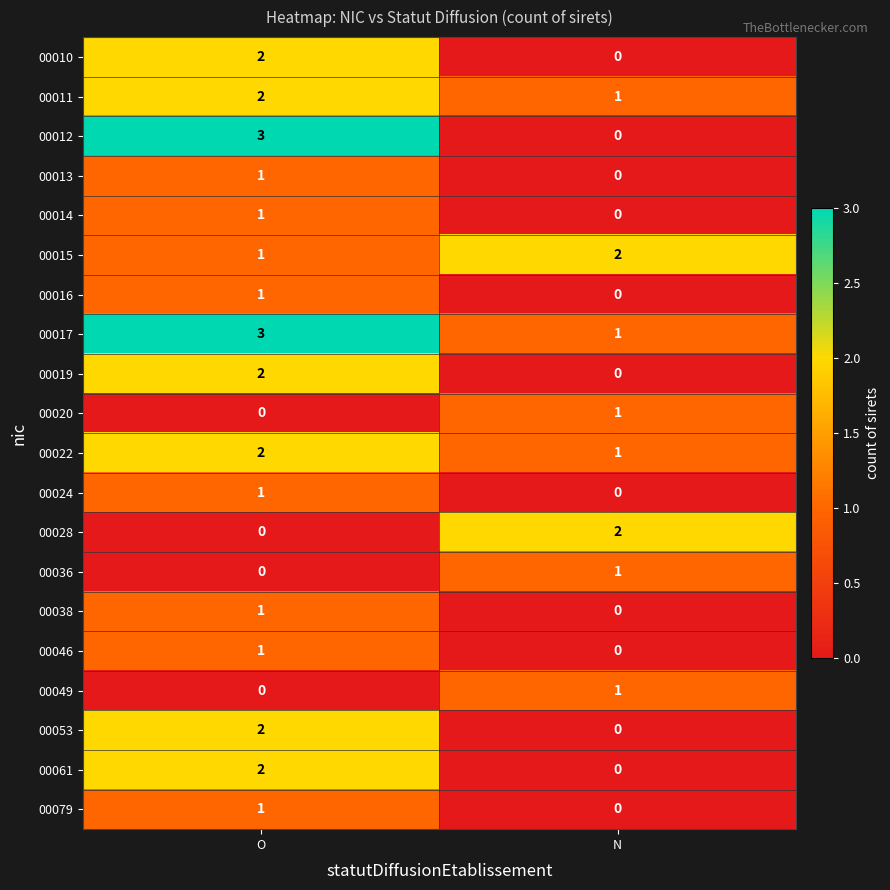

What is the sum of all 00011 values?

3